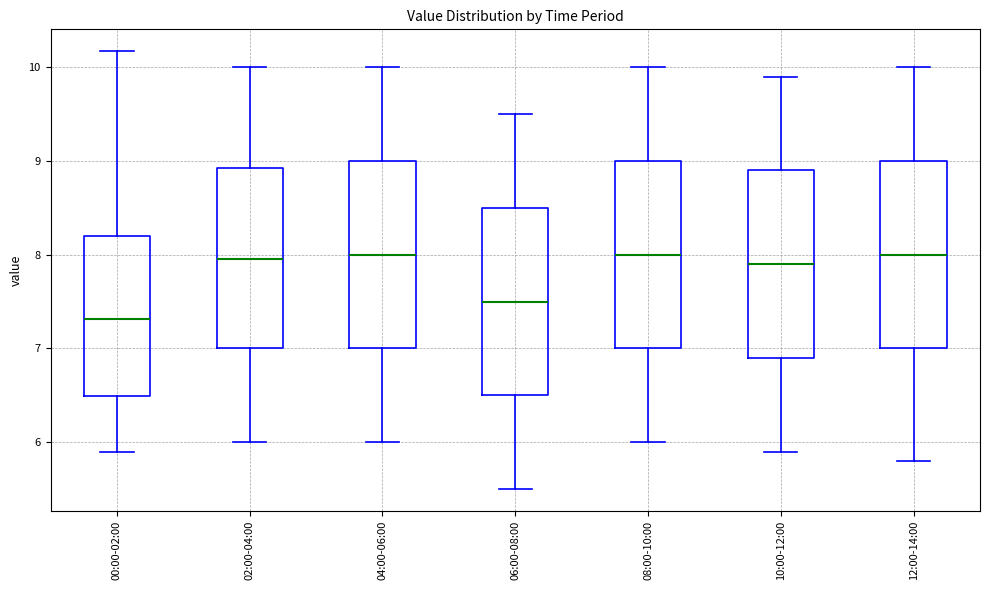

Reading left to right, transcribe this box plot: for each box, give where its median line is, the range the box spans, and where its two whiskers end, as read against the y-axis. The values are not printed on the chart, so give them approximately, as read against the axis.

00:00-02:00: median 7.3, box 6.5 to 8.2, whiskers 5.9 to 10.2
02:00-04:00: median 8.0, box 7.0 to 8.9, whiskers 6.0 to 10.0
04:00-06:00: median 8.0, box 7.0 to 9.0, whiskers 6.0 to 10.0
06:00-08:00: median 7.5, box 6.5 to 8.5, whiskers 5.5 to 9.5
08:00-10:00: median 8.0, box 7.0 to 9.0, whiskers 6.0 to 10.0
10:00-12:00: median 7.9, box 6.9 to 8.9, whiskers 5.9 to 9.9
12:00-14:00: median 8.0, box 7.0 to 9.0, whiskers 5.8 to 10.0